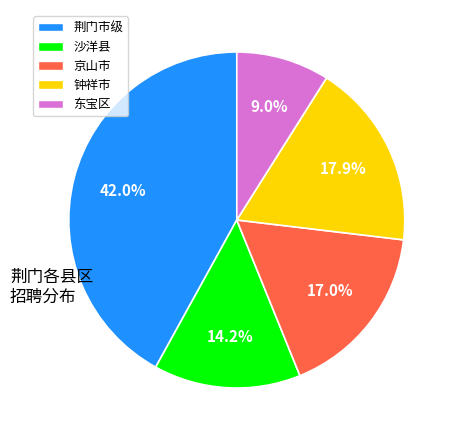

Is there a majority slice in this chart?

No